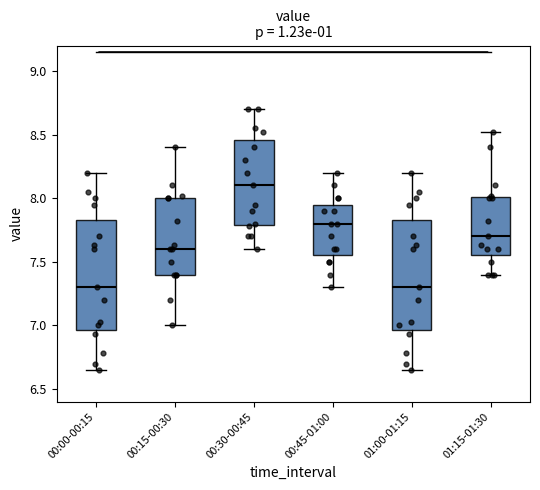

Reading left to right, transcribe this box plot: for each box, give where its median line is, the range the box spans, and where its two whiskers end, as read against the y-axis. The values are not printed on the chart, so give them approximately, as read against the axis.

00:00-00:15: median 7.30, box 6.95 to 7.85, whiskers 6.65 to 8.20
00:15-00:30: median 7.60, box 7.40 to 8.00, whiskers 7.00 to 8.40
00:30-00:45: median 8.10, box 7.80 to 8.45, whiskers 7.60 to 8.70
00:45-01:00: median 7.80, box 7.55 to 7.95, whiskers 7.30 to 8.20
01:00-01:15: median 7.30, box 6.95 to 7.85, whiskers 6.65 to 8.20
01:15-01:30: median 7.70, box 7.55 to 8.00, whiskers 7.40 to 8.50